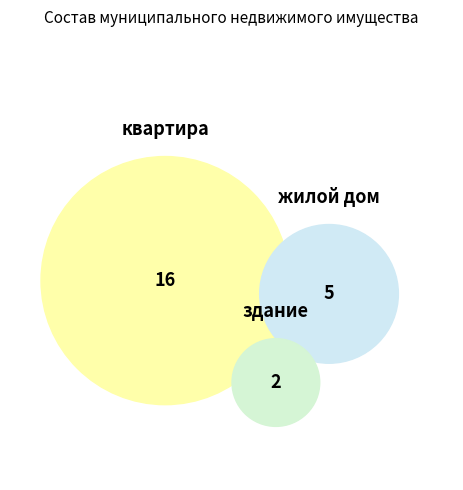

Does any single category account for the majority?

Yes